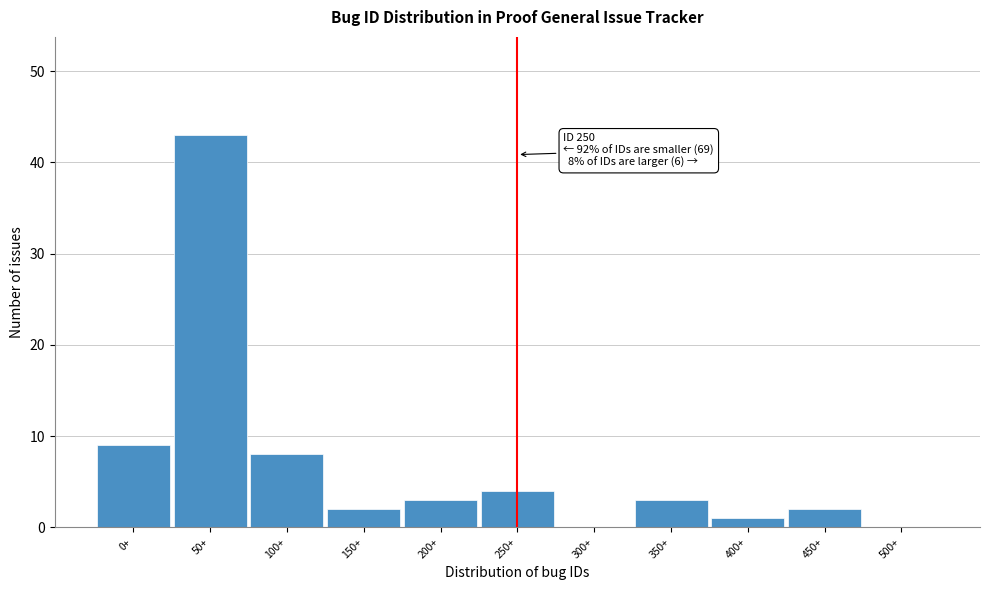

Reading left to right, extract all data points from this chart.

0+=9	50+=43	100+=8	150+=2	200+=3	250+=4	300+=0	350+=3	400+=1	450+=2	500+=0